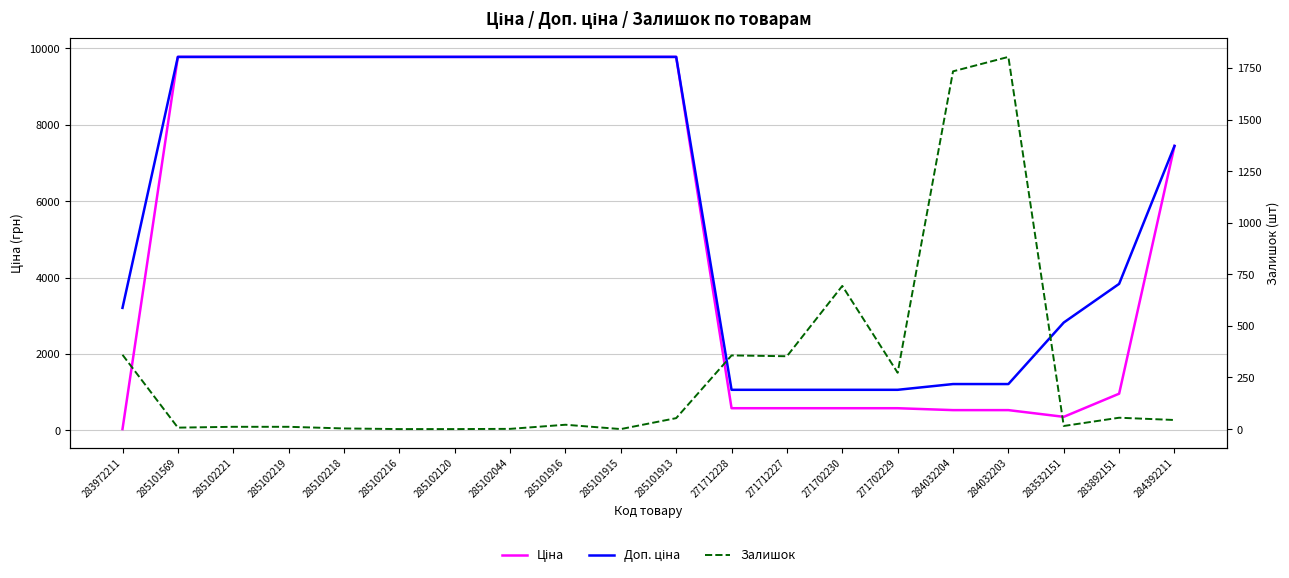

What is the value of the Залишок point at the 17th from the left?

1804.0